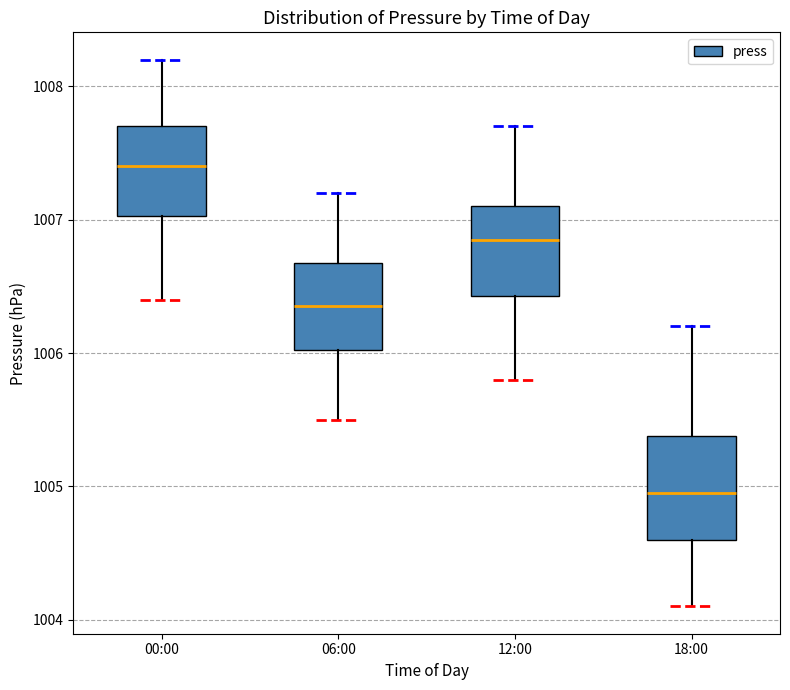

Where is the upper edge of the box for 00:00 on the y-axis? The values are not printed on the chart, so give them approximately, as read against the axis.

1007.7